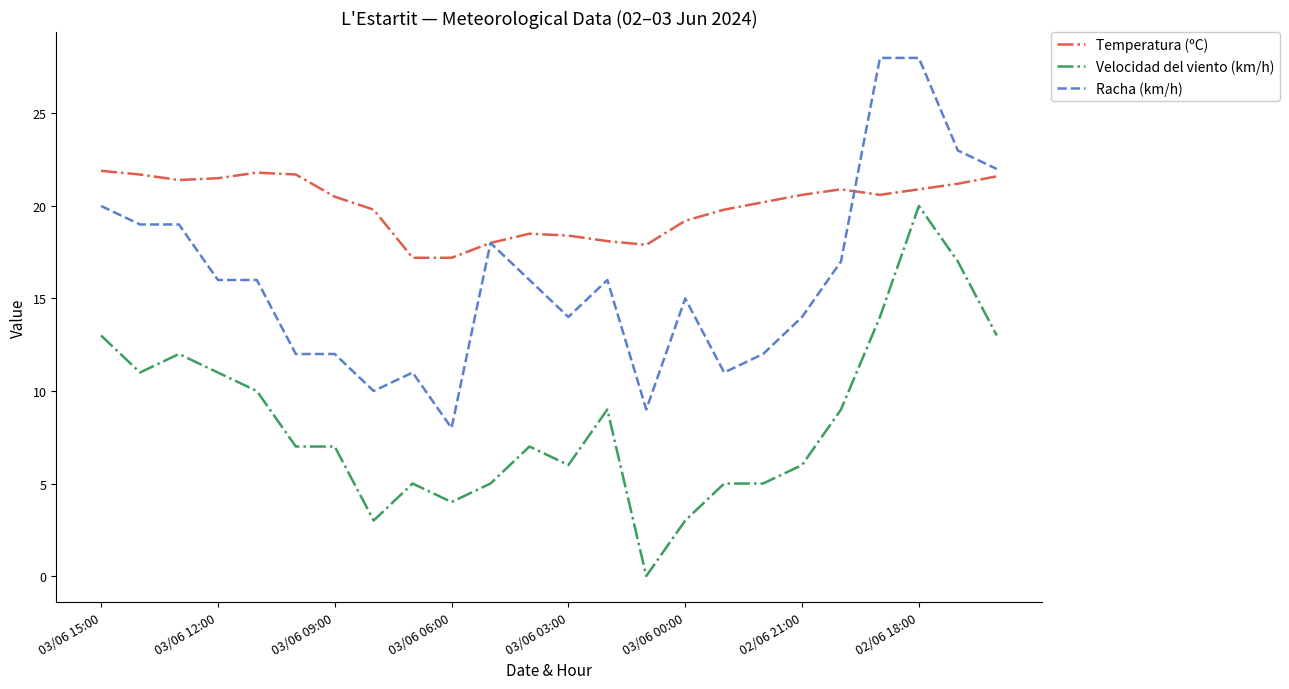

What are all the series names shown in the legend?

Temperatura (ºC), Velocidad del viento (km/h), Racha (km/h)